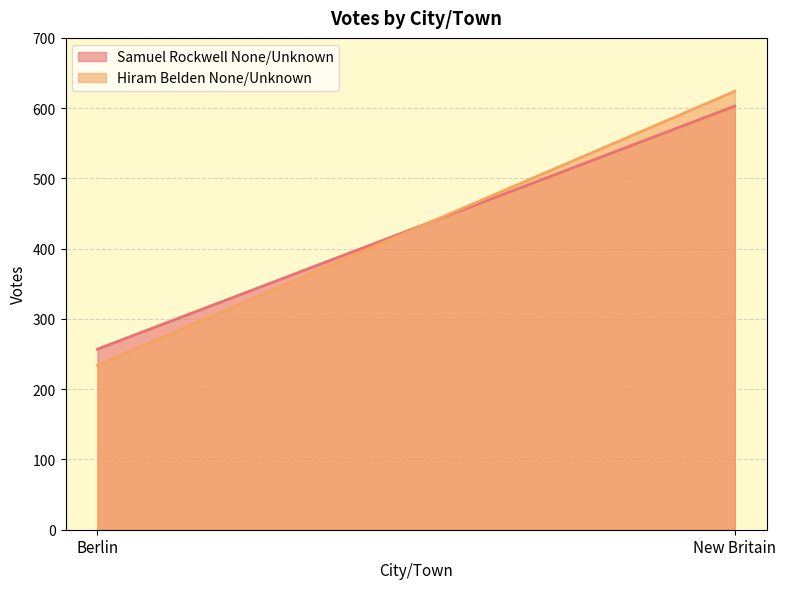

At which label is Samuel Rockwell None/Unknown closest to 430?

Berlin